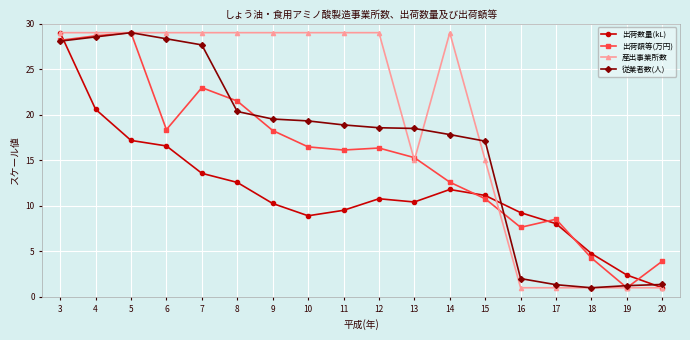

Between which two adjacent categories do 出荷数量(kL) and 出荷額等(万円) first intersect?

3 and 4